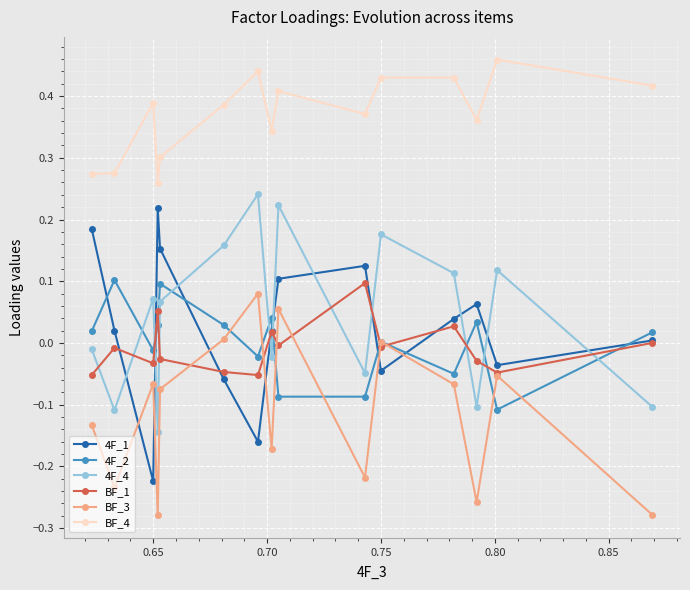

Which series has the largest total across all categories?

BF_4